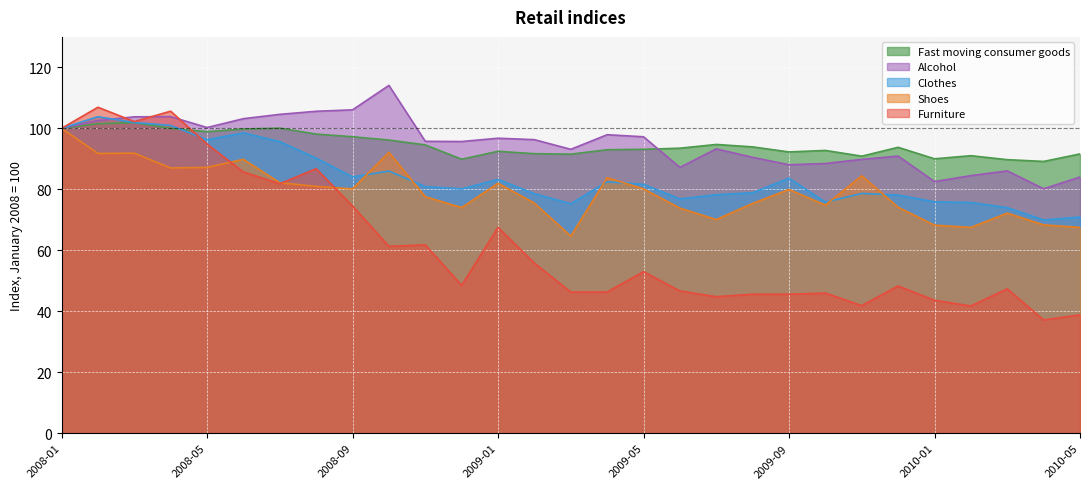

Which category has the lowest value in the Clothes series?

2010-04